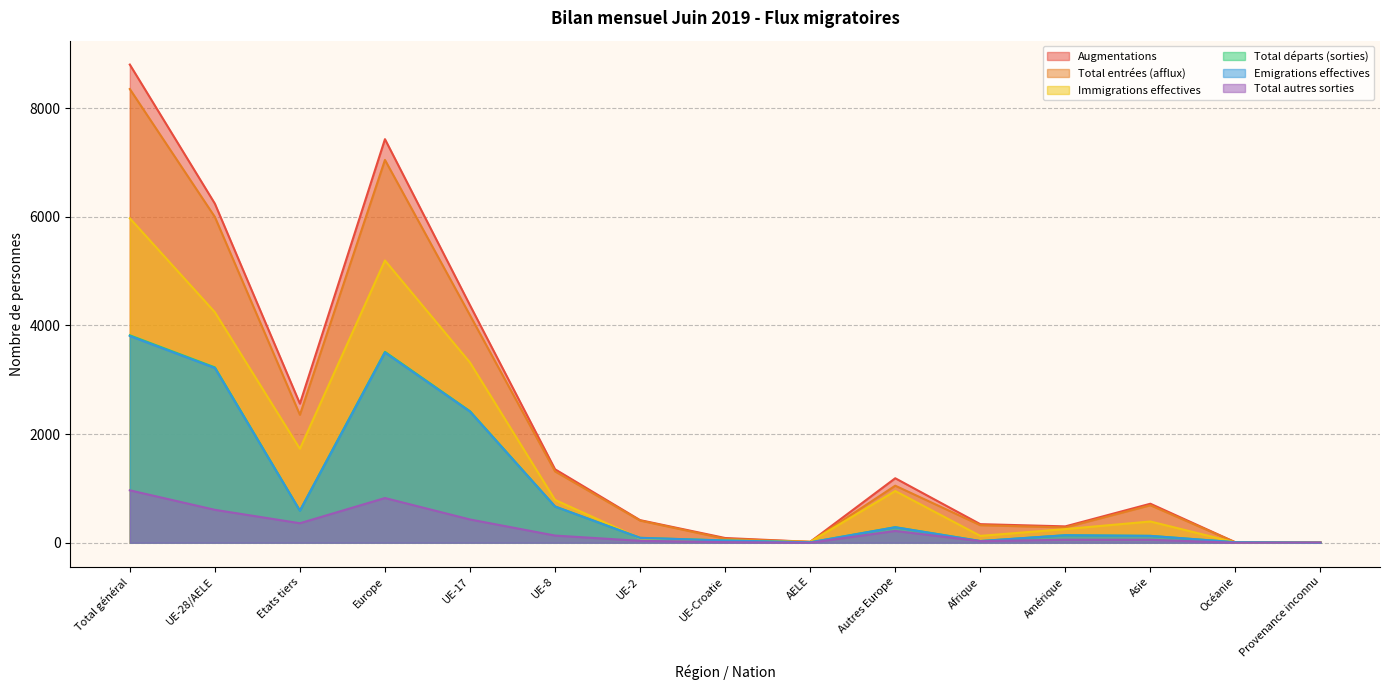

Between UE-17 and UE-Croatie, which series saw the biggest shift?

Augmentations